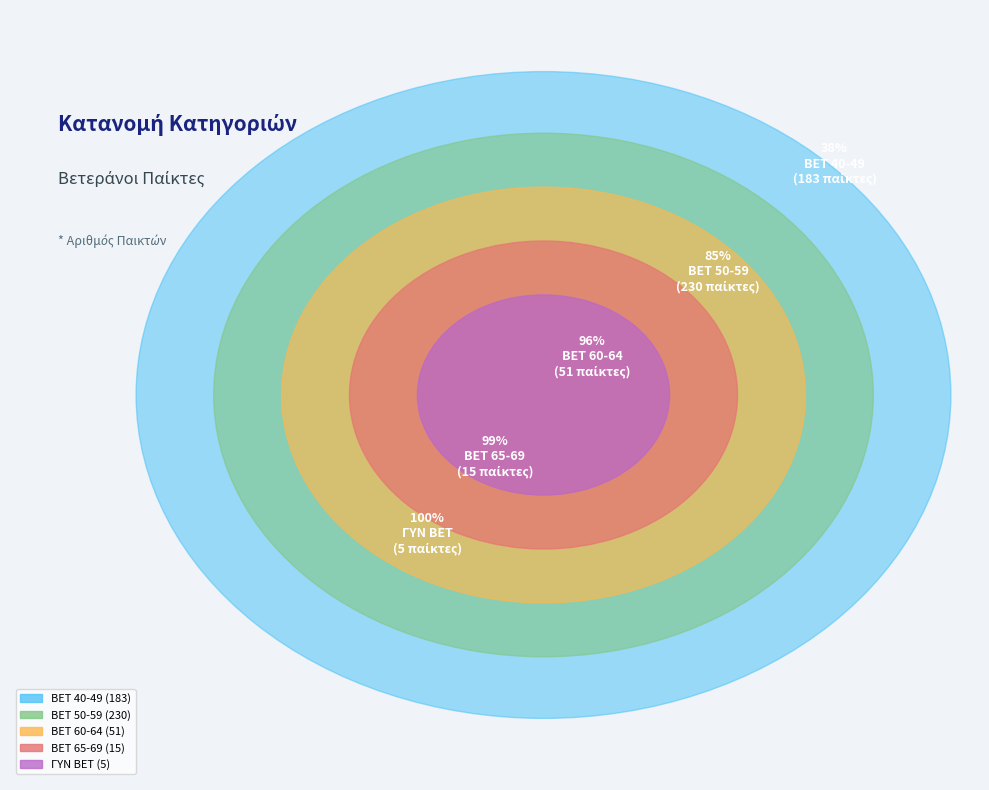

To the nearest percent, what is the difference between the largest and smallest slice percentages?

46%